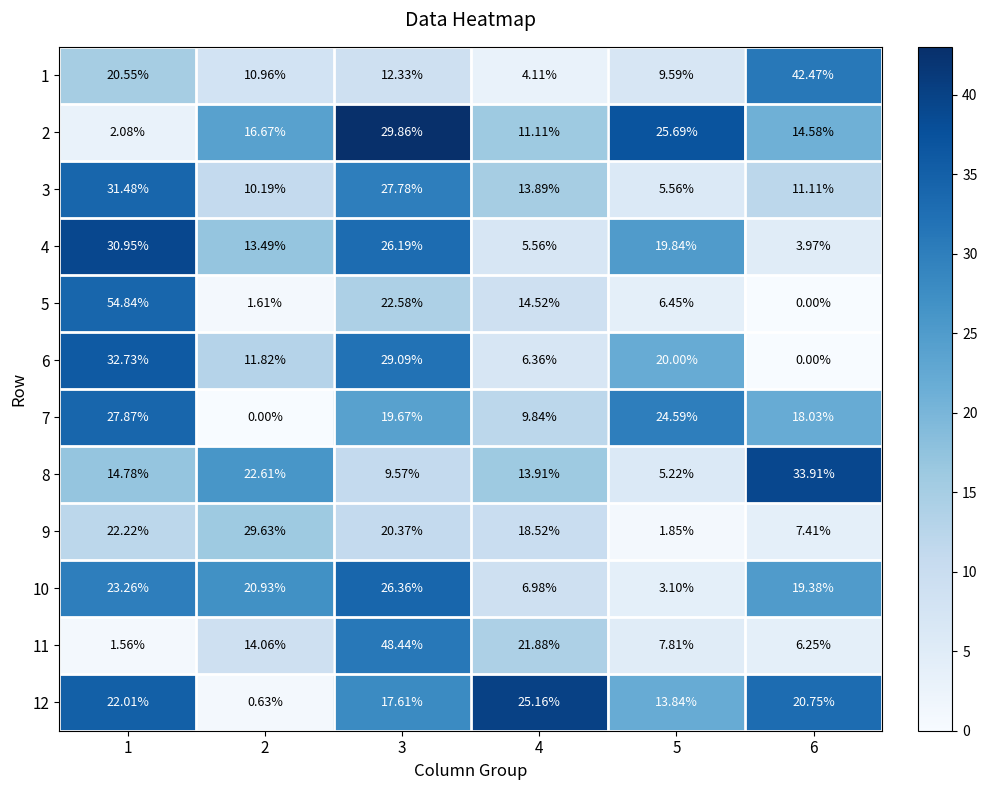

How many values in the 10 series exceed 20?

3